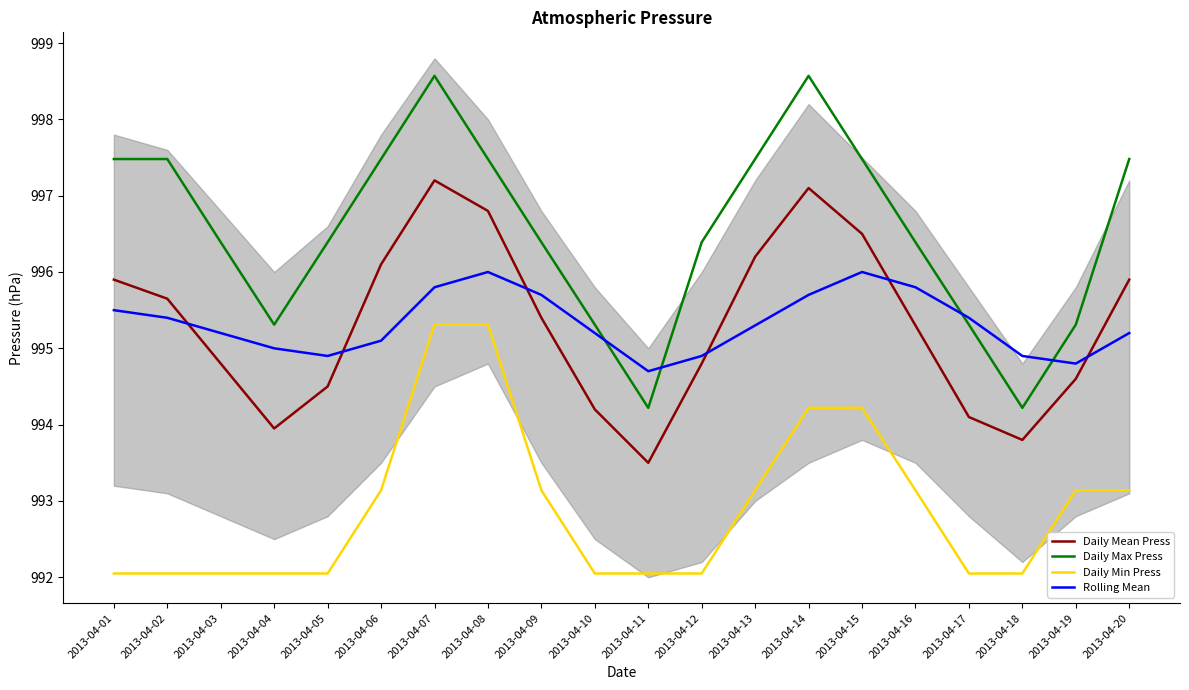

Where is the first local minimum for Rolling Mean?

2013-04-05